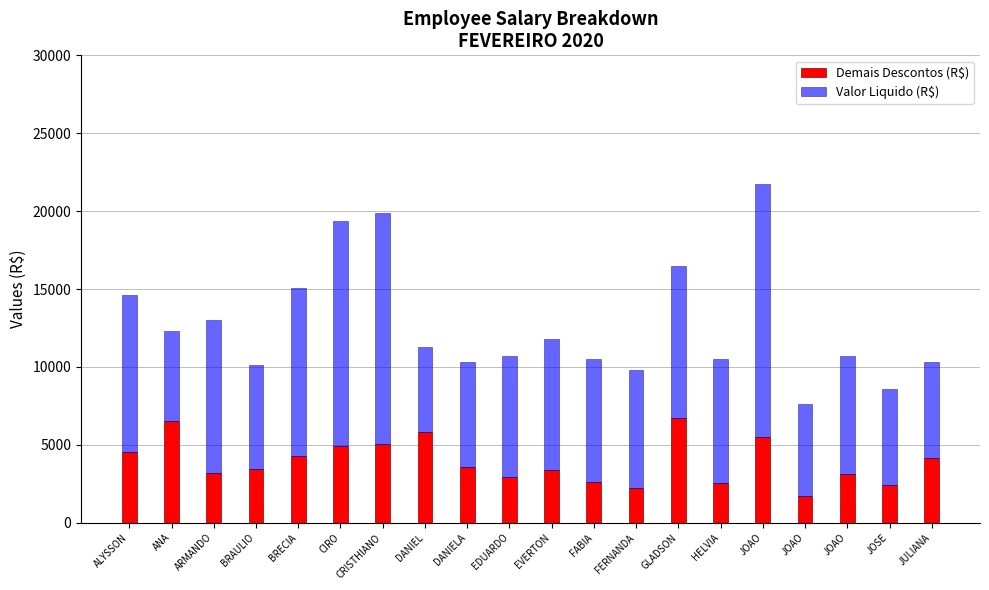

Rank the categories by Valor Liquido (R$) value from lowest to highest.

DANIEL, ANA, JOAO, JULIANA, JOSE, BRAULIO, DANIELA, JOAO, FERNANDA, EDUARDO, FABIA, HELVIA, EVERTON, GLADSON, ARMANDO, ALYSSON, BRECIA, CIRO, CRISTHIANO, JOAO